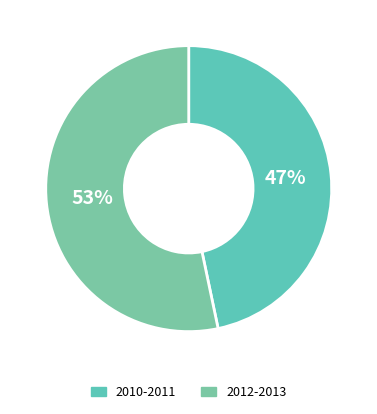

How many slices are in this pie chart?

2